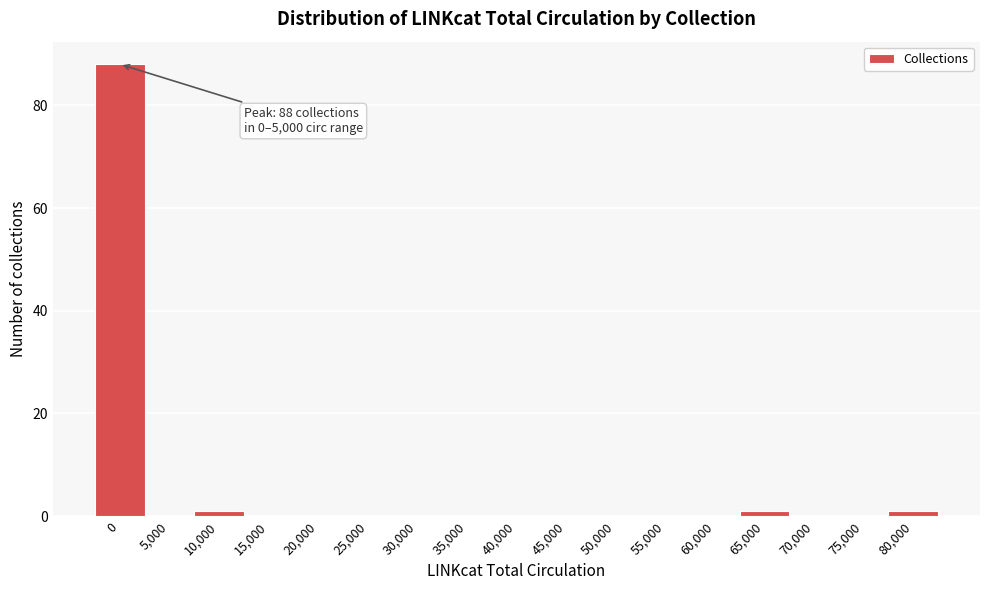

Reading right to left, transcribe all the data shown in this chart.

80,000=1	75,000=0	70,000=0	65,000=1	60,000=0	55,000=0	50,000=0	45,000=0	40,000=0	35,000=0	30,000=0	25,000=0	20,000=0	15,000=0	10,000=1	5,000=0	0=88